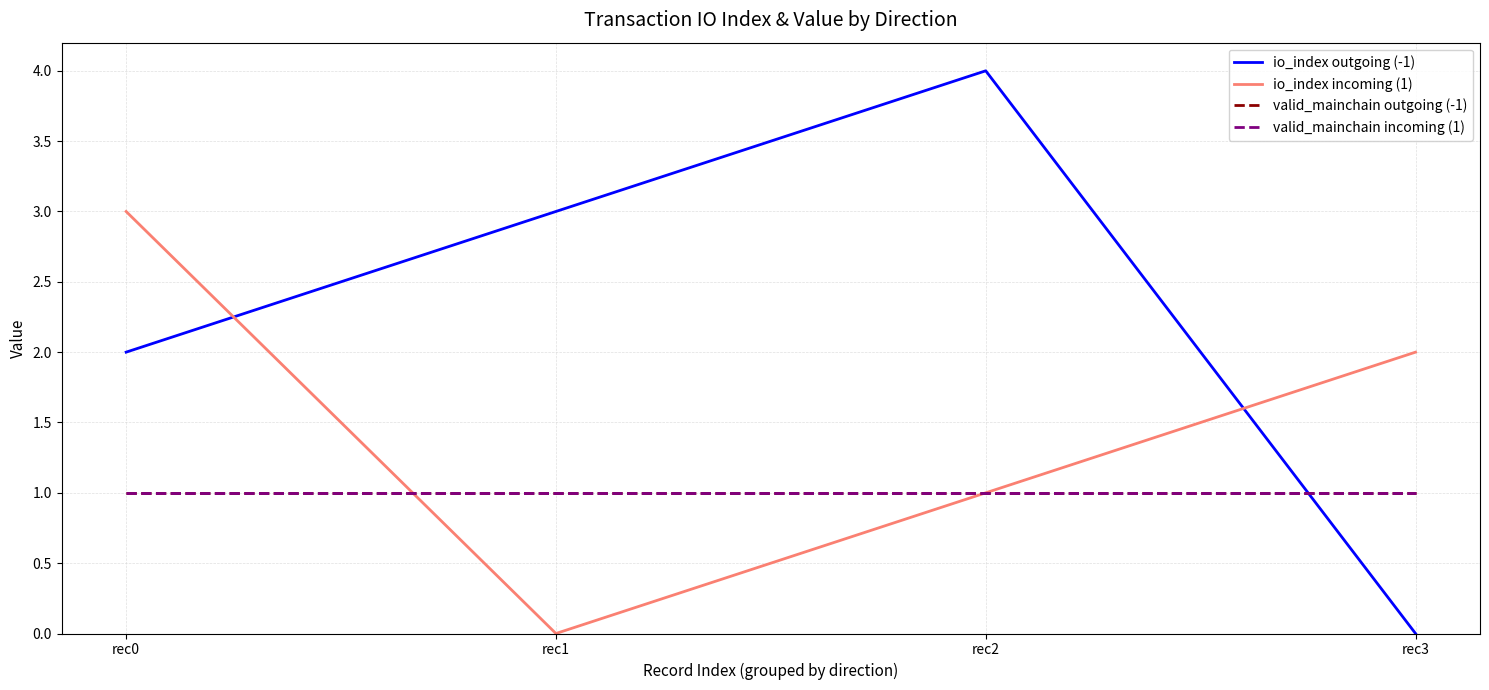

List the series in order of their peak value, highest first.

io_index outgoing (-1), io_index incoming (1), valid_mainchain outgoing (-1), valid_mainchain incoming (1)